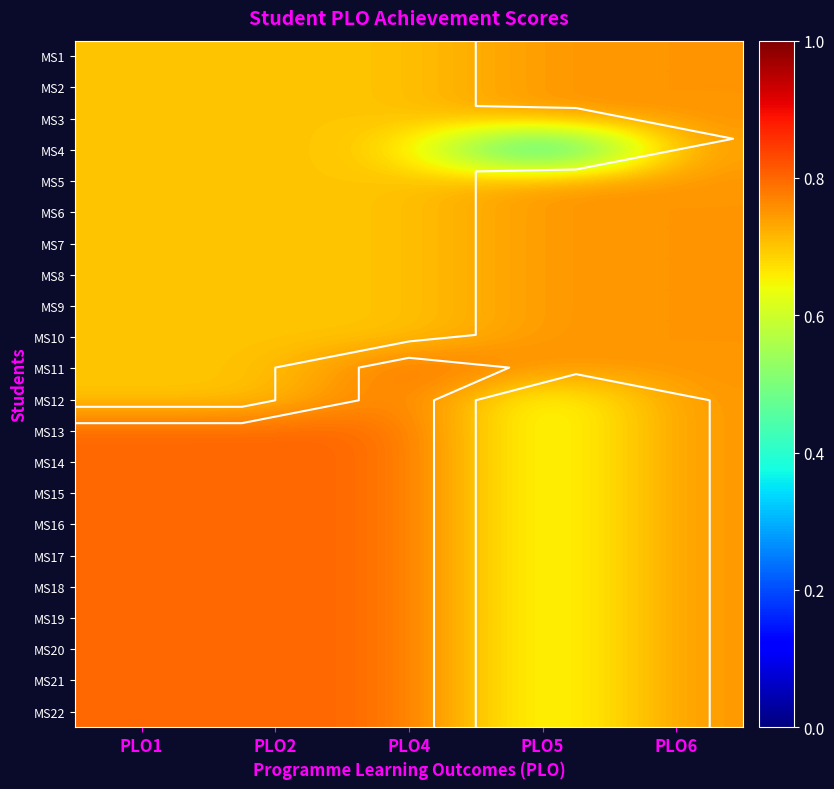

What is the sum of the MS13 values at PLO5 and PLO4?

1.4